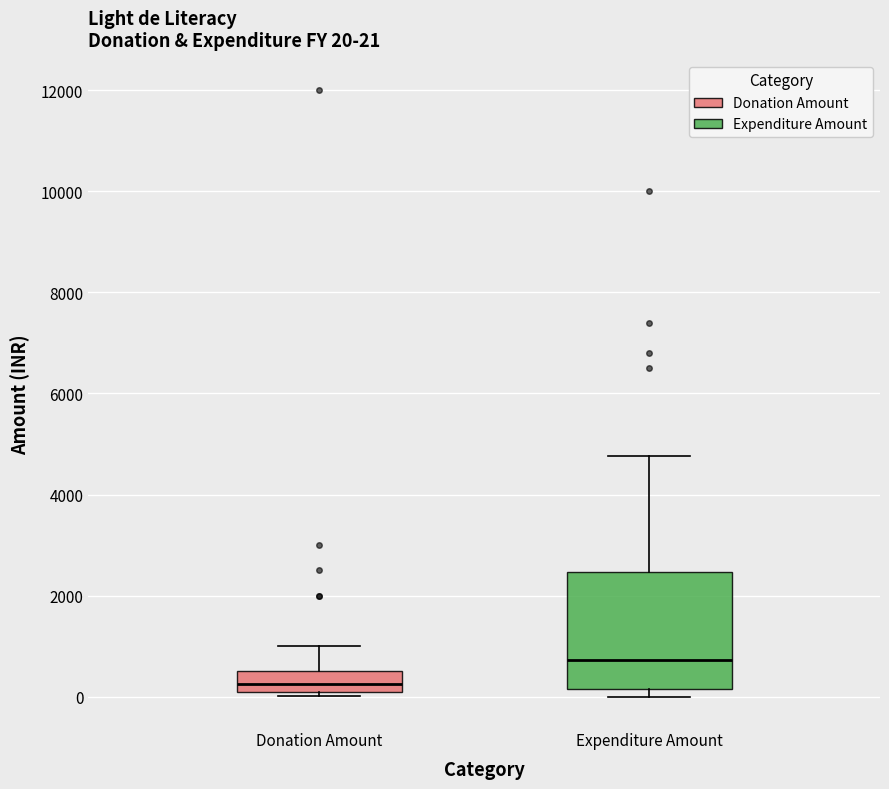

Which box is the tallest, from its lower edge to its upper edge?

Expenditure Amount